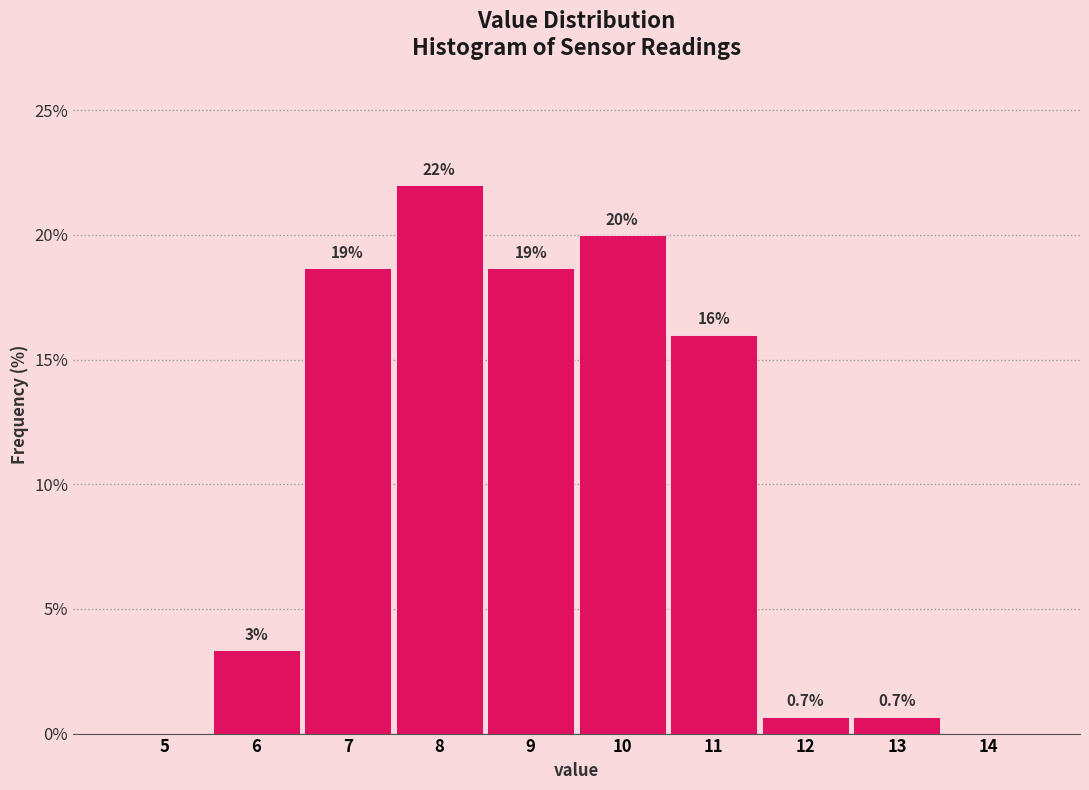

Where is the data nearest to the value 11?

11